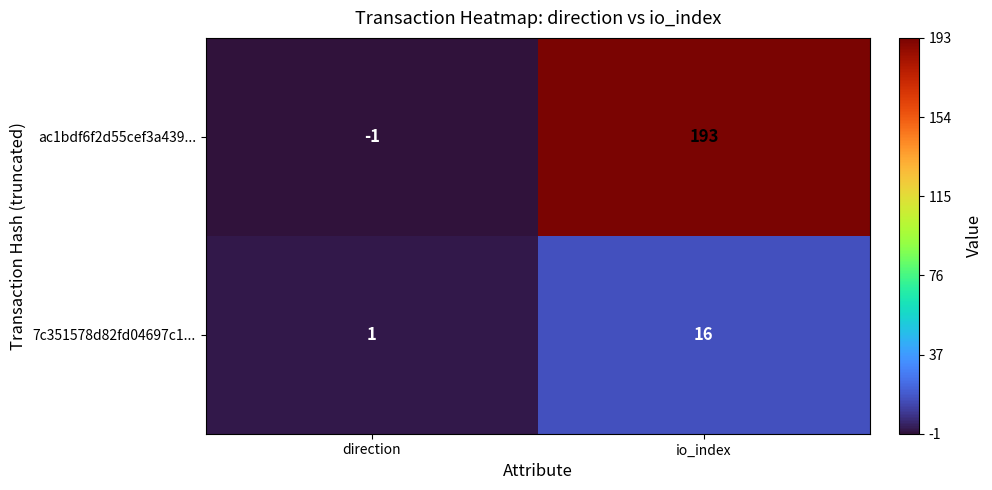

The 7c351578d82fd04697c1... series shows 25 at io_index. True or false?

False